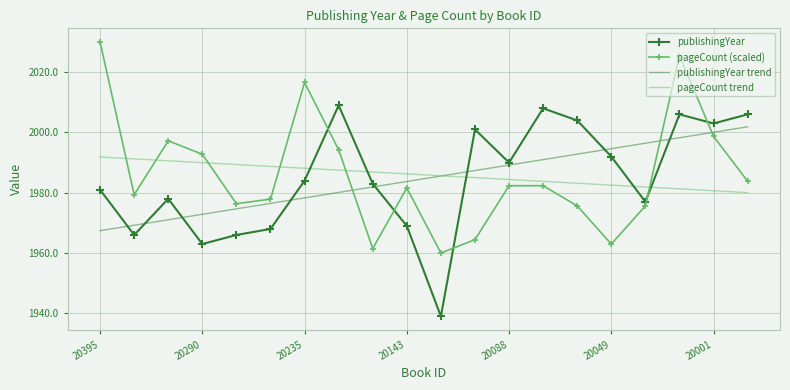

How many intersections are there between publishingYear and pageCount trend?

5